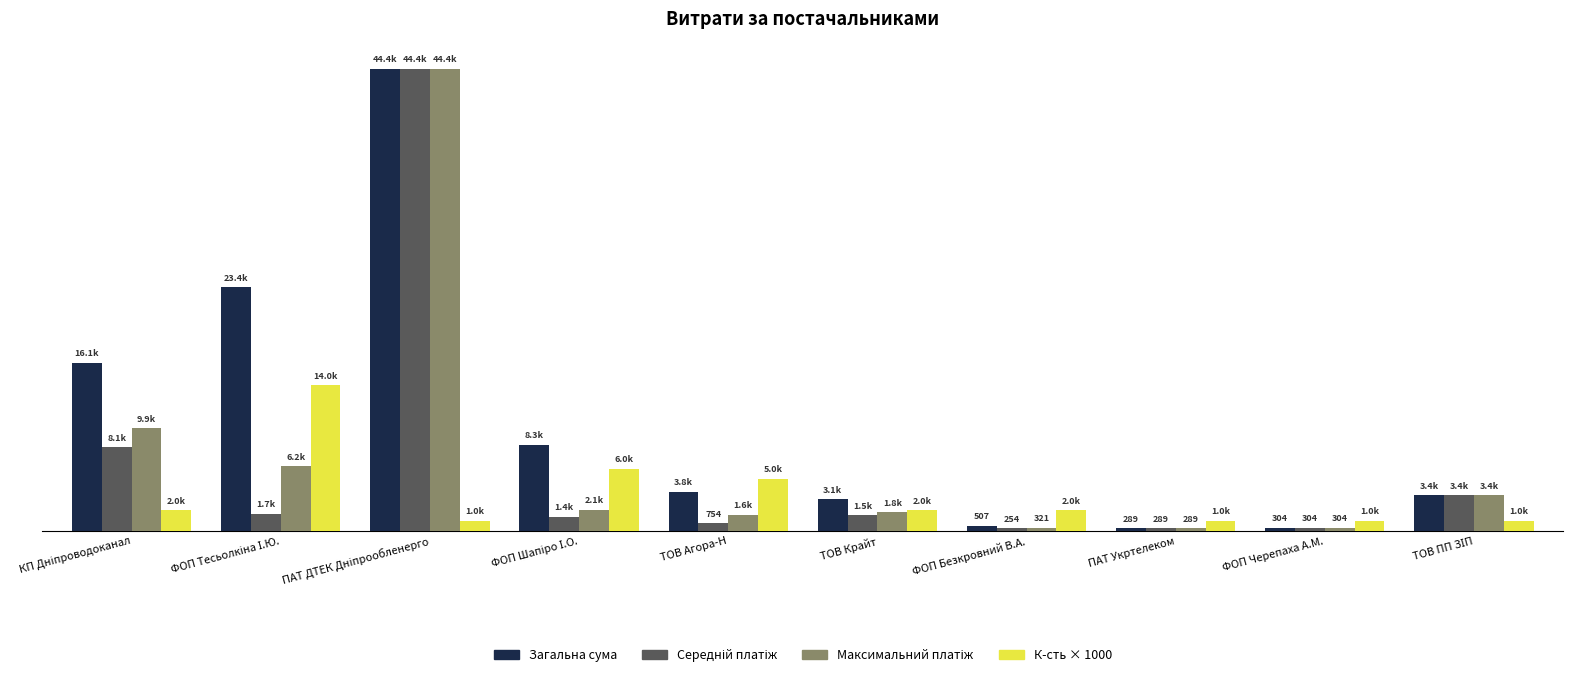

Are the bars horizontal?

No